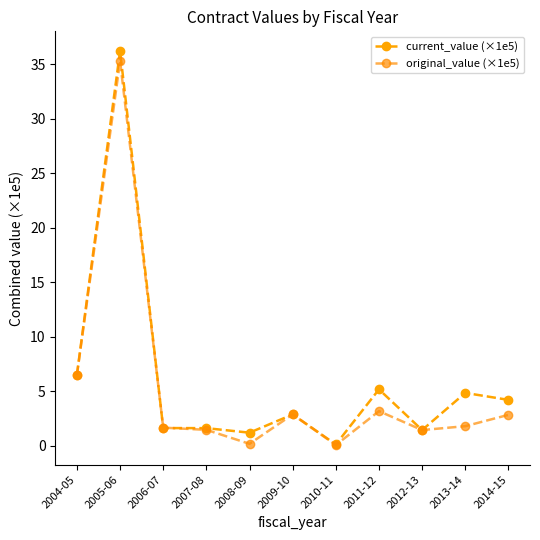

Which series ends up on top after the final intersection of current_value (×1e5) and original_value (×1e5)?

current_value (×1e5)